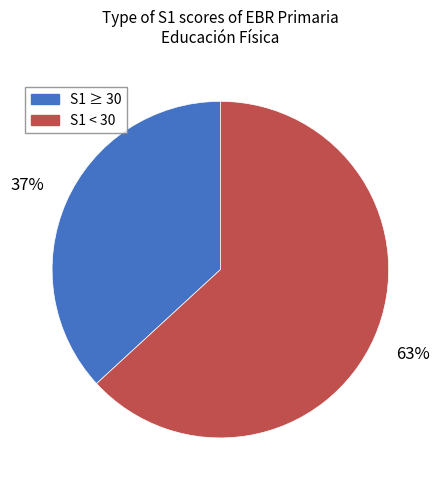

What is the ratio of the value at S1 < 30 to the value at S1 ≥ 30?

1.7